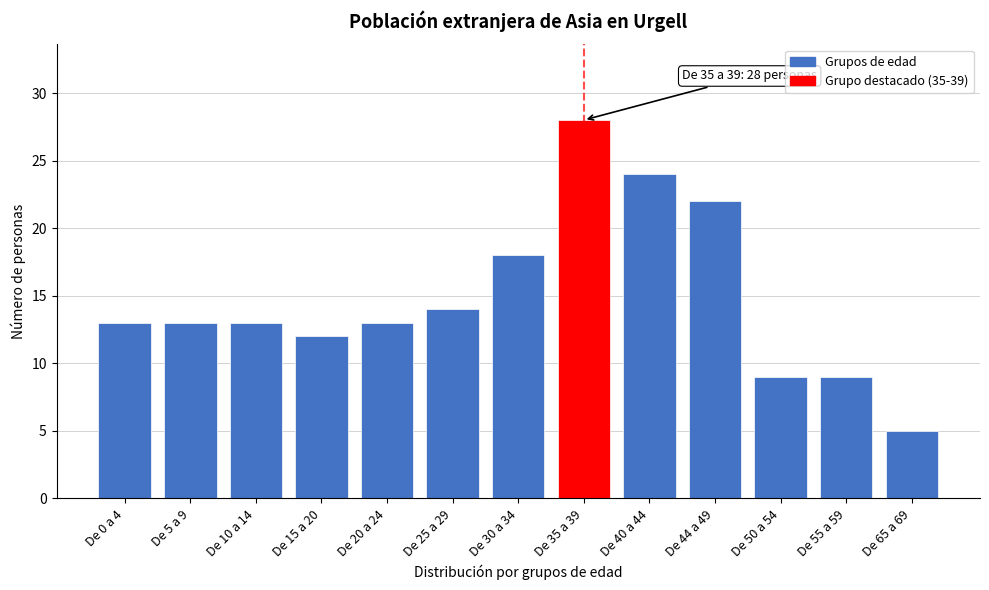

Reading left to right, what are all the values shown in this chart?

13	13	13	12	13	14	18	28	24	22	9	9	5